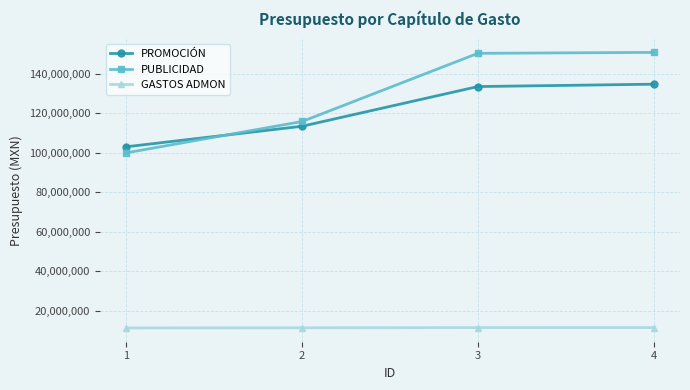

What is the difference between the highest and lowest values at 3?

138969901